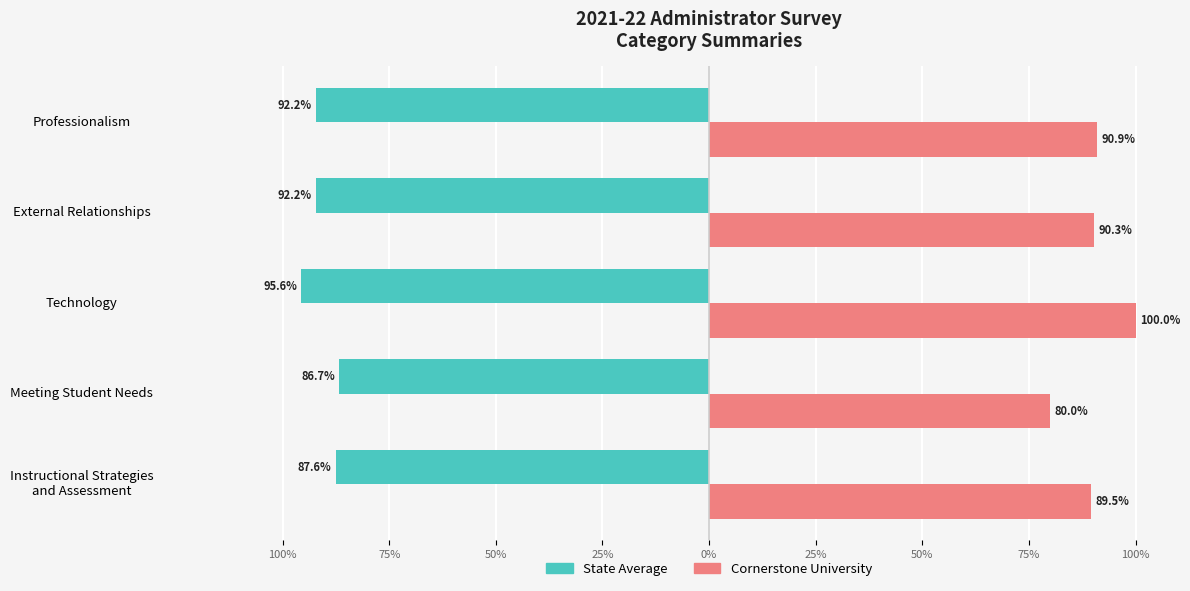

What is the average value of the Cornerstone University series?

0.9